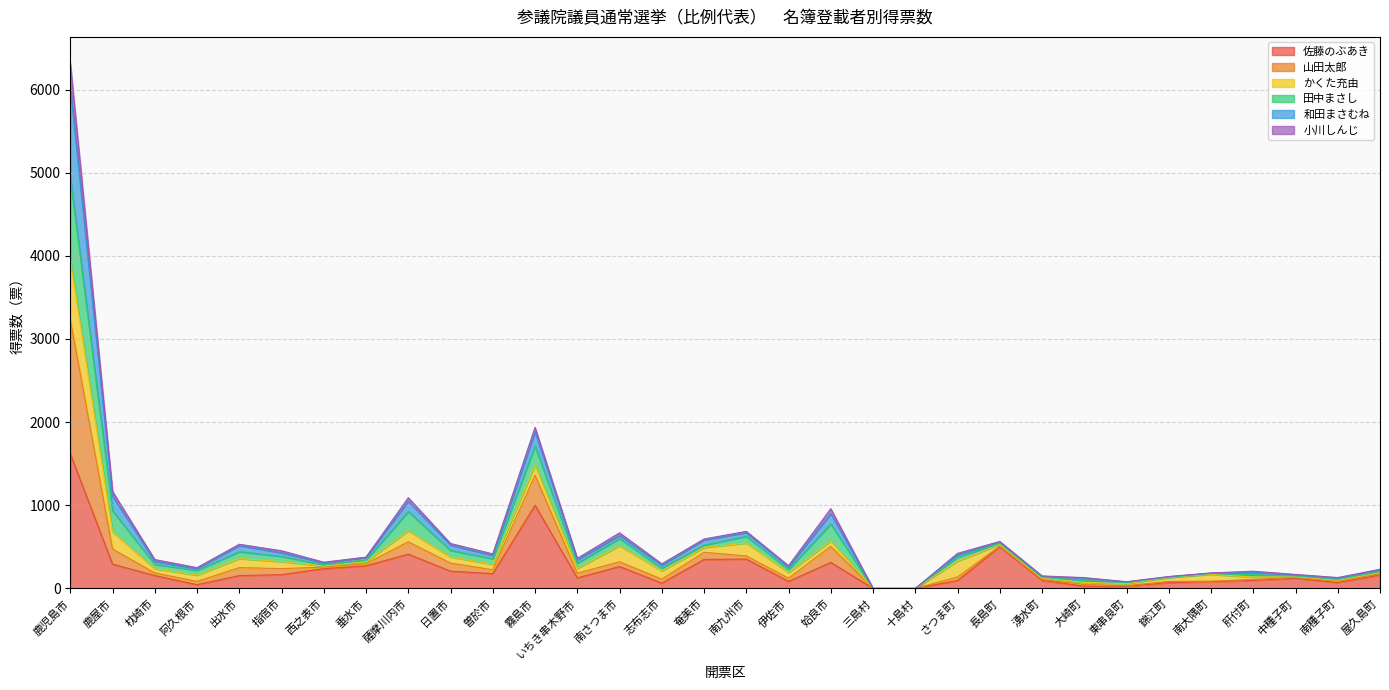

True or false: 田中まさし has a value of 852.2 at 霧島市.

False